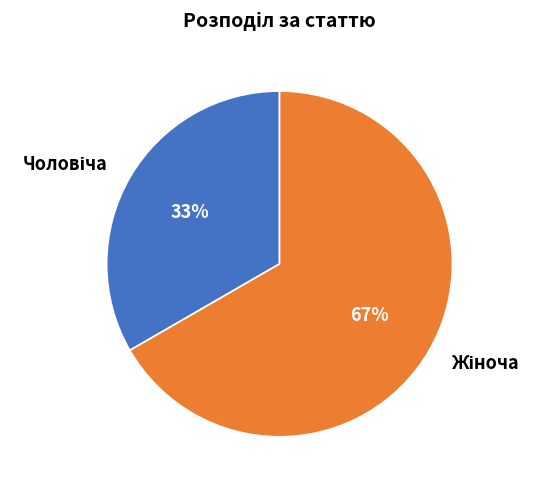

To the nearest percent, what is the average slice percentage?

50%